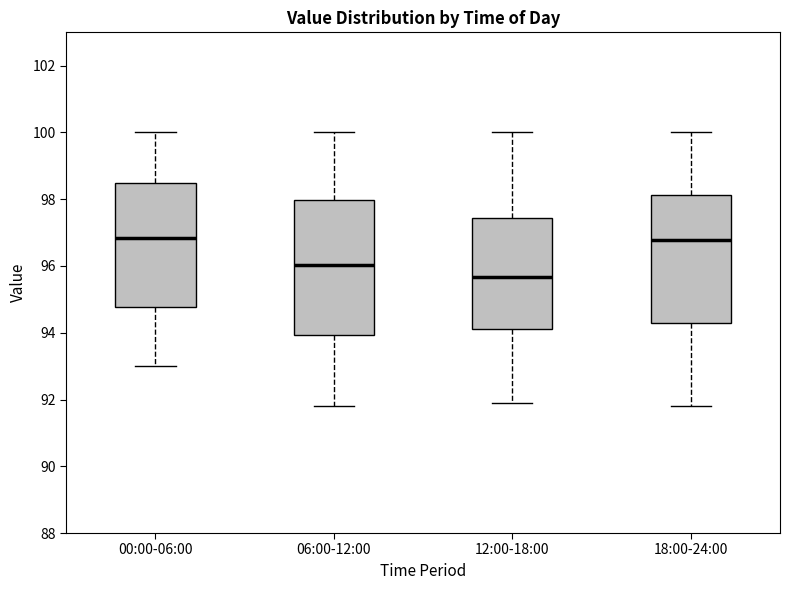

Reading left to right, transcribe this box plot: for each box, give where its median line is, the range the box spans, and where its two whiskers end, as read against the y-axis. The values are not printed on the chart, so give them approximately, as read against the axis.

00:00-06:00: median 96.8, box 94.8 to 98.4, whiskers 93.0 to 100.0
06:00-12:00: median 96.0, box 94.0 to 98.0, whiskers 91.8 to 100.0
12:00-18:00: median 95.6, box 94.2 to 97.4, whiskers 92.0 to 100.0
18:00-24:00: median 96.8, box 94.4 to 98.2, whiskers 91.8 to 100.0